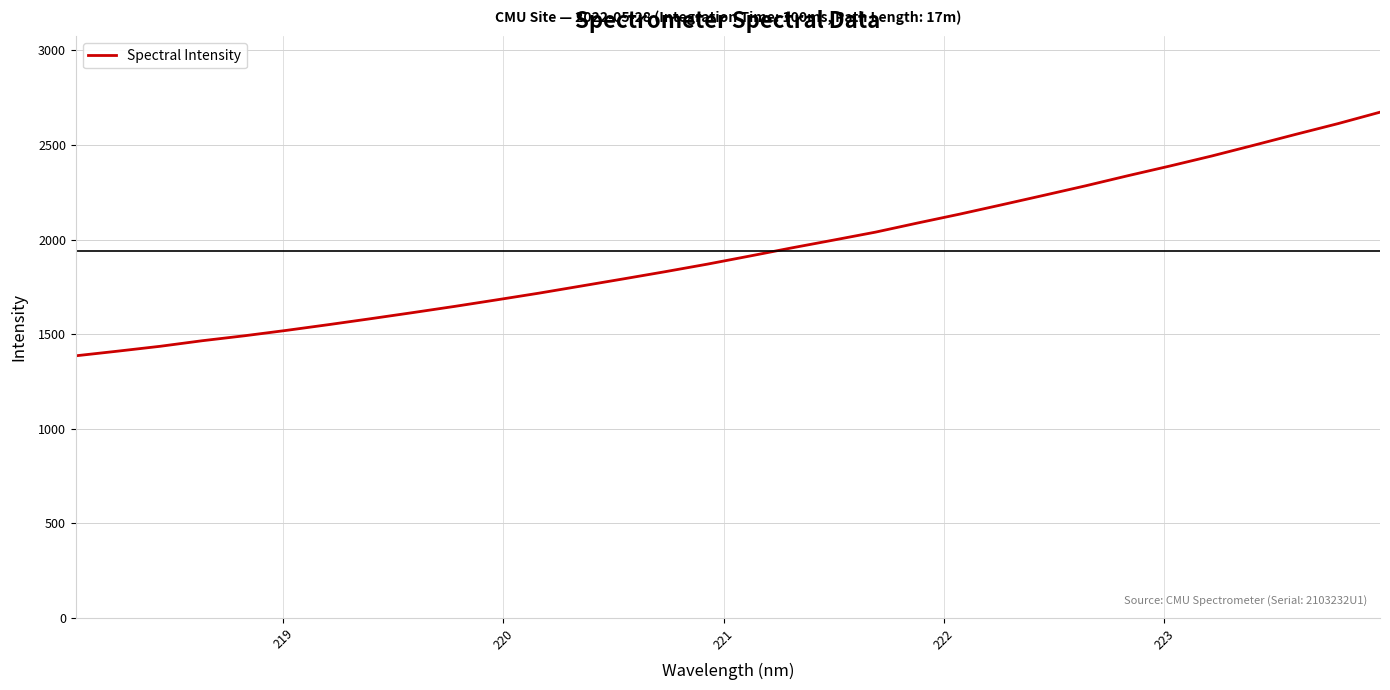

What is the difference between the maximum and minimum values?

1287.9